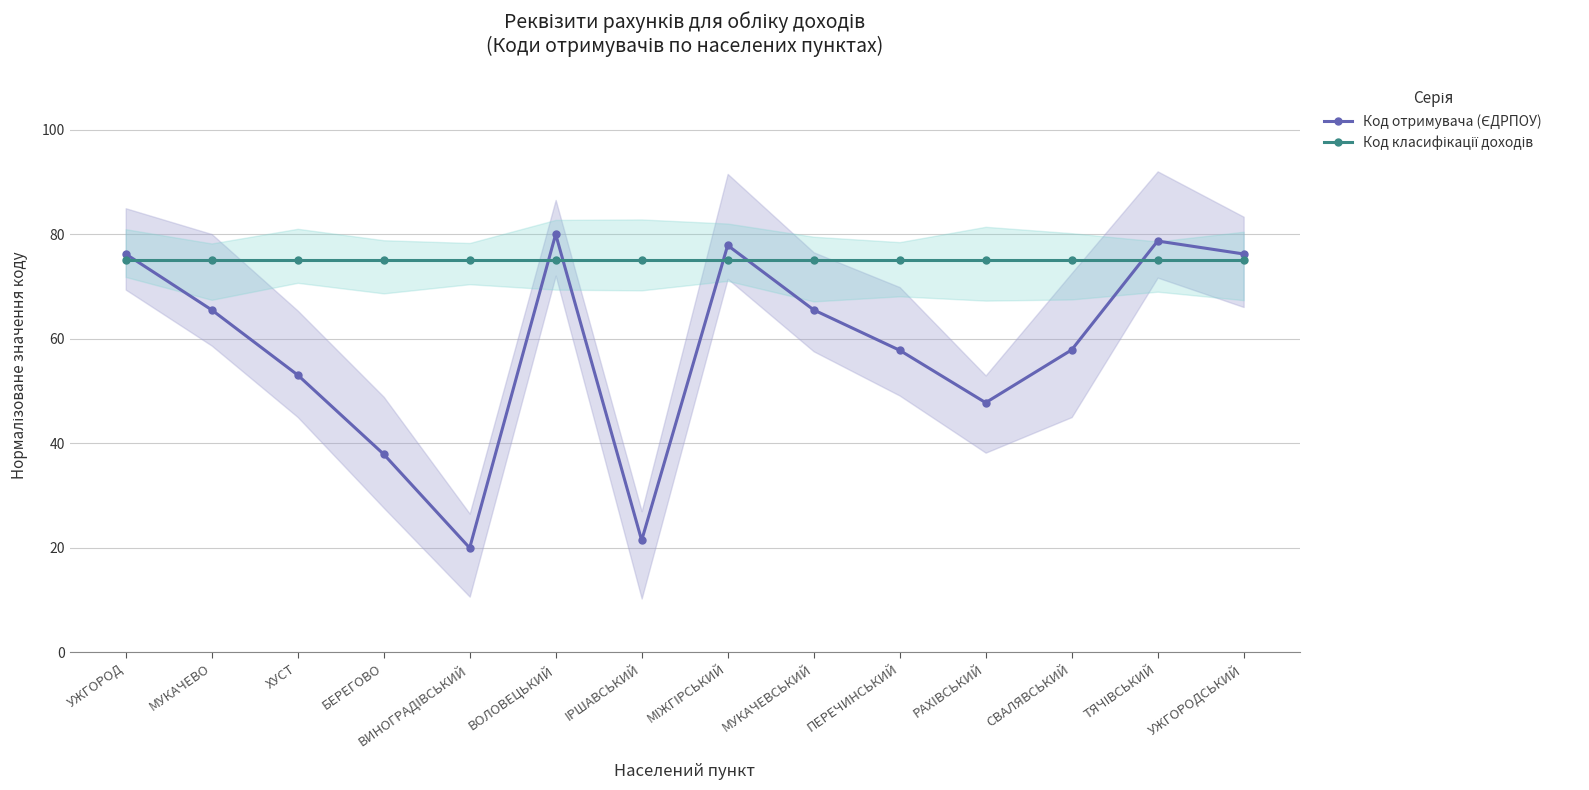

Count the number of data series in this chart.

2